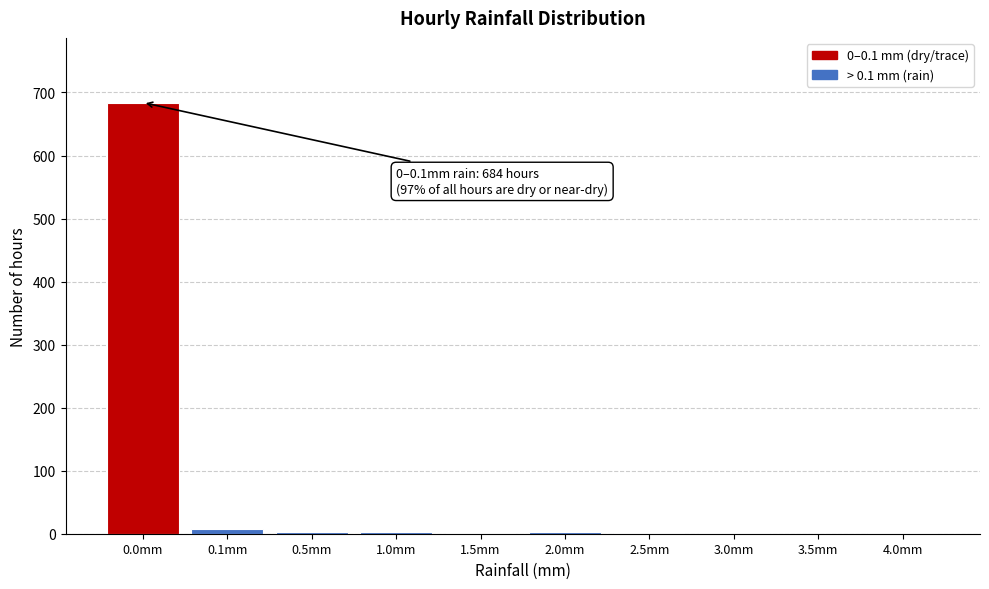

What is the maximum value shown in the chart?

684